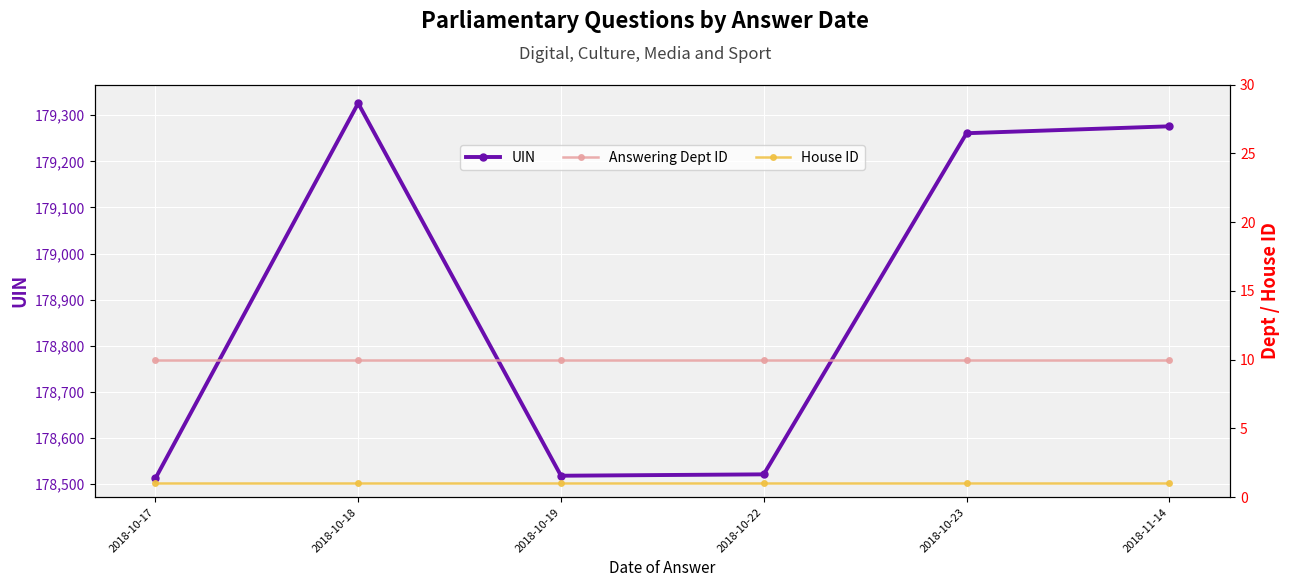

True or false: UIN has more than 0 interior local peaks.

True